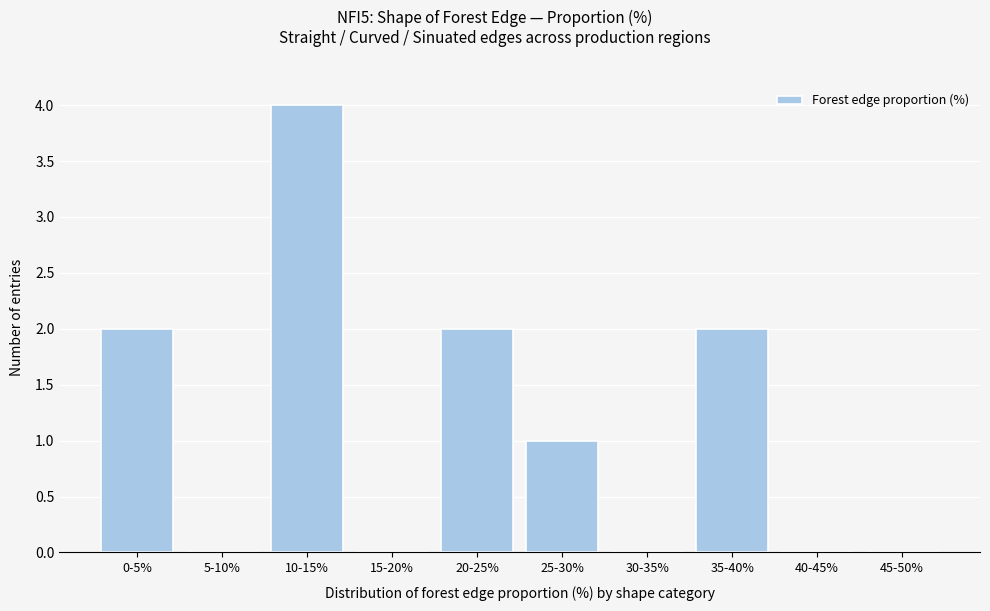

Reading left to right, extract all data points from this chart.

0-5%=2	5-10%=0	10-15%=4	15-20%=0	20-25%=2	25-30%=1	30-35%=0	35-40%=2	40-45%=0	45-50%=0